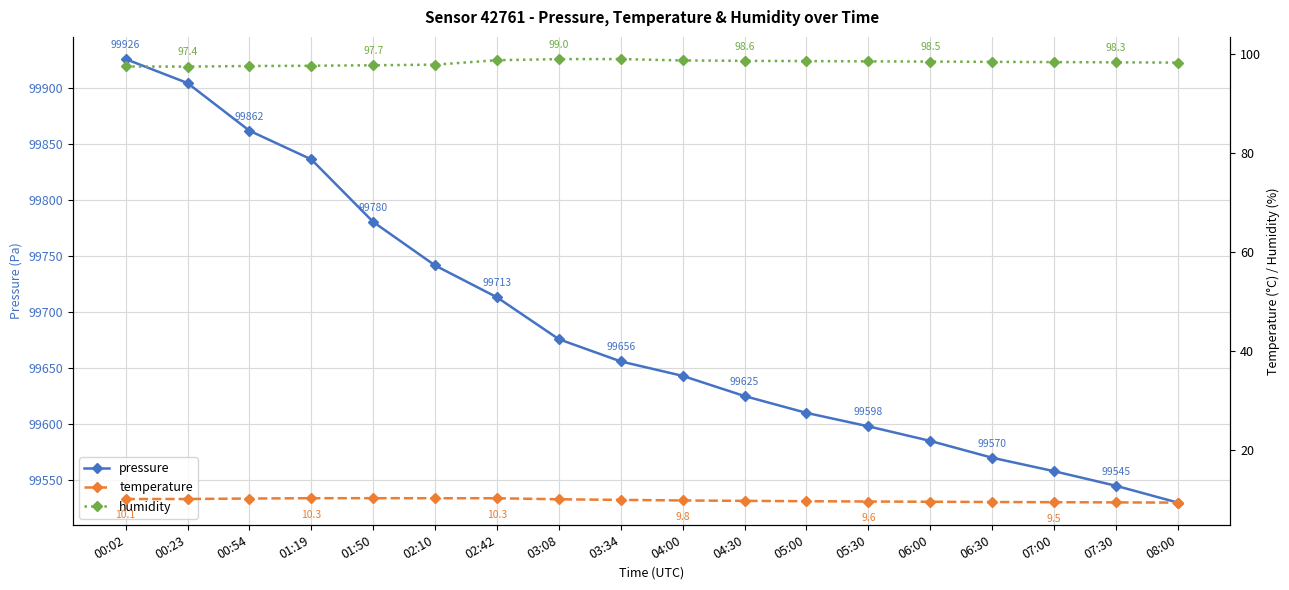

What is the difference between the maximum and minimum values in the humidity series?

1.5